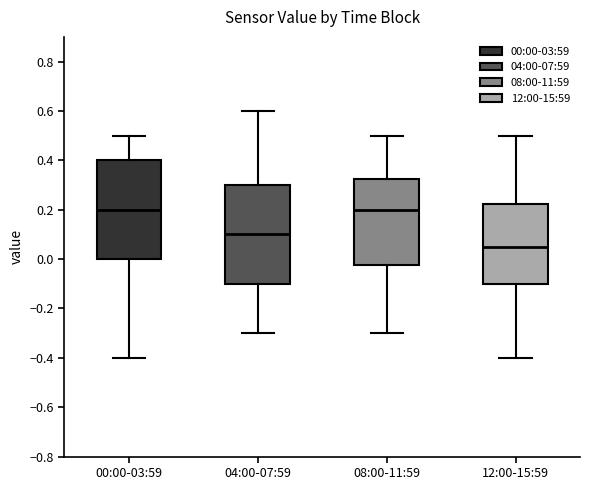

Reading left to right, read every box against the y-axis: the position of its median line, the range the box covers, and the ends of its whiskers. The values are not printed on the chart, so give them approximately, as read against the axis.

00:00-03:59: median 0.20, box 0.00 to 0.40, whiskers -0.40 to 0.50
04:00-07:59: median 0.10, box -0.10 to 0.30, whiskers -0.30 to 0.60
08:00-11:59: median 0.20, box -0.02 to 0.32, whiskers -0.30 to 0.50
12:00-15:59: median 0.06, box -0.10 to 0.22, whiskers -0.40 to 0.50